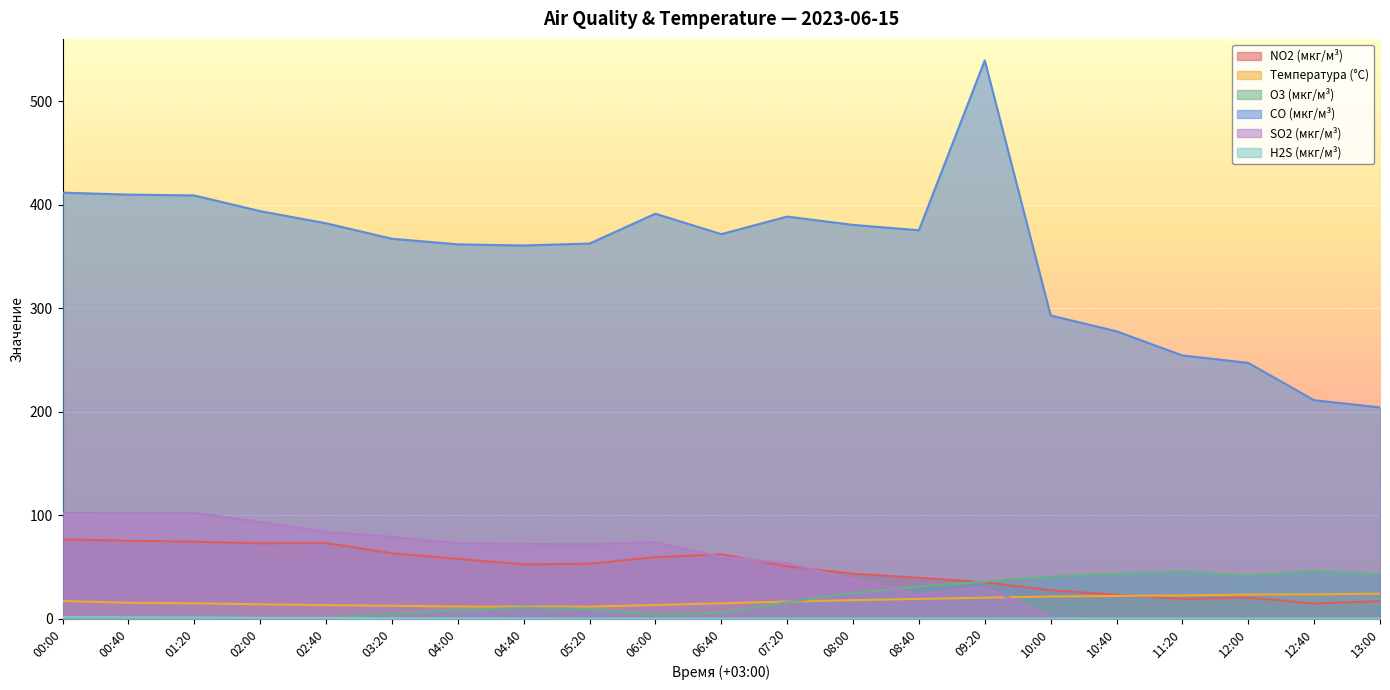

What is the label of the 7th point from the right?

09:20